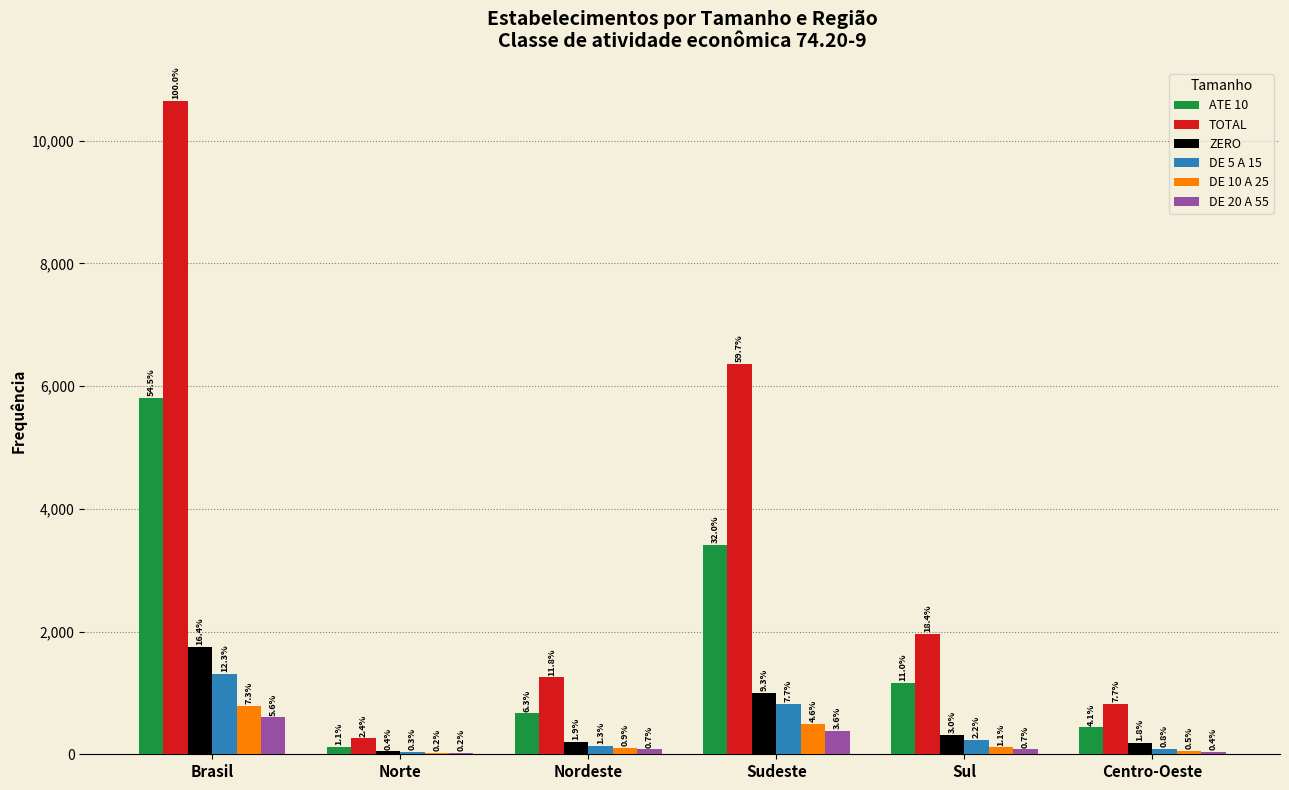

How many groups of bars are there?

6